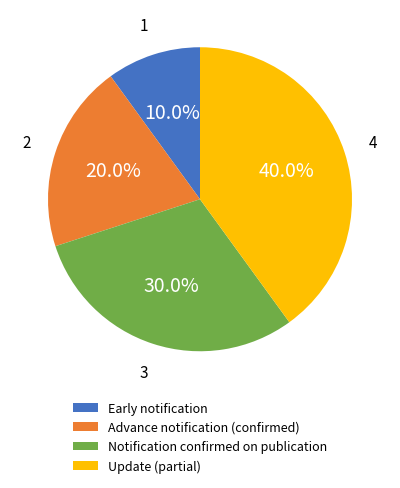

What is the total percentage of Update (partial) and Advance notification (confirmed)?

60.0%